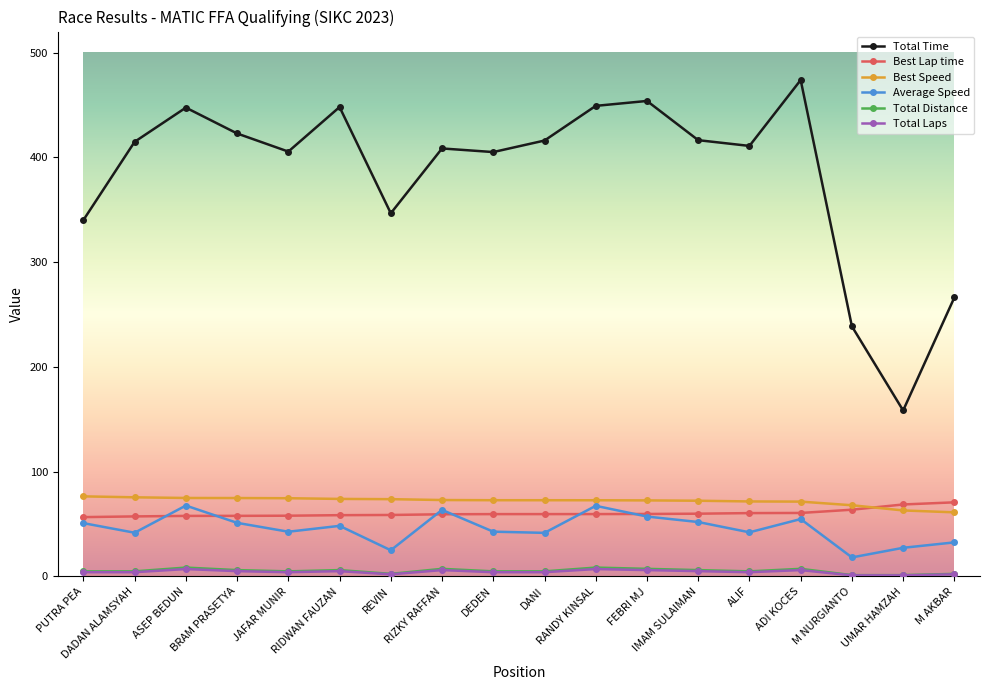

What is the sum of all Best Speed values?

1294.2